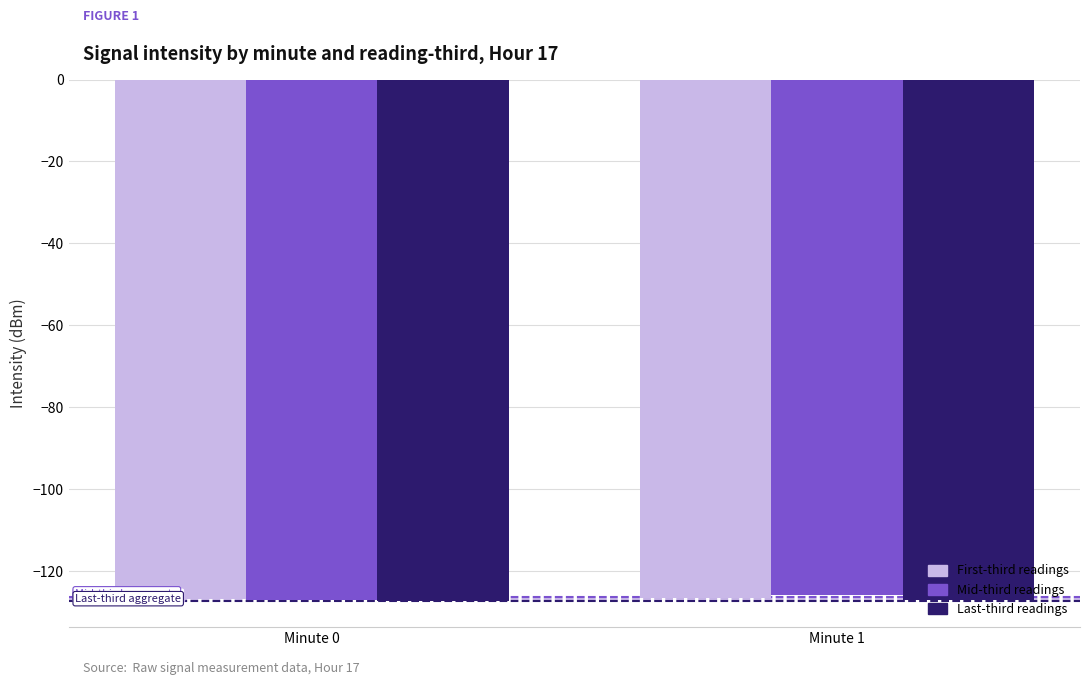

What is the smallest value displayed?

-127.3